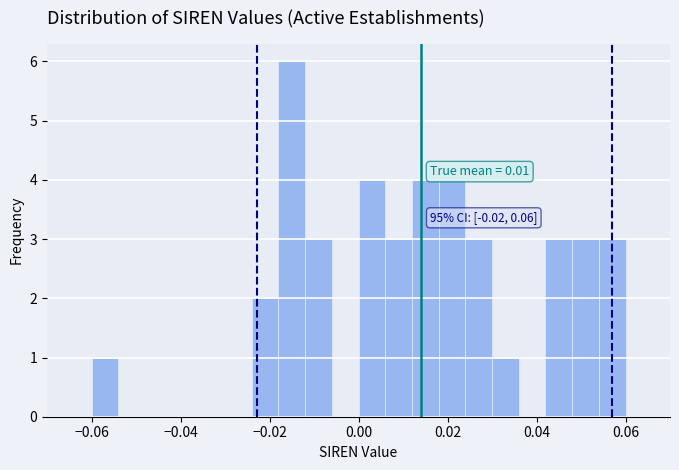

Around what value on the x-axis is the tallest bar? Give the approximate position of its centre, as read against the axis.

-0.014